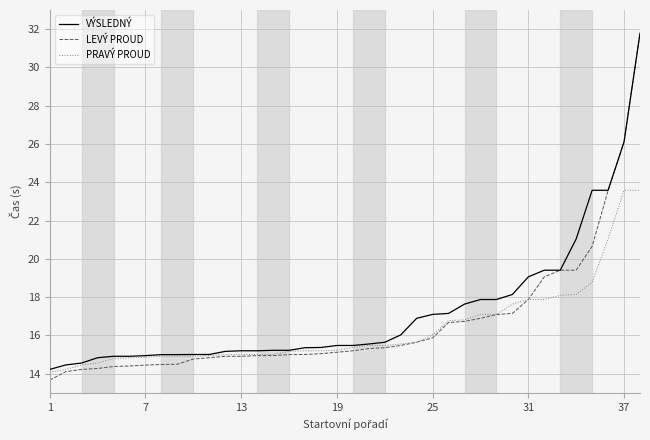

What is the greatest value displayed?

31.8